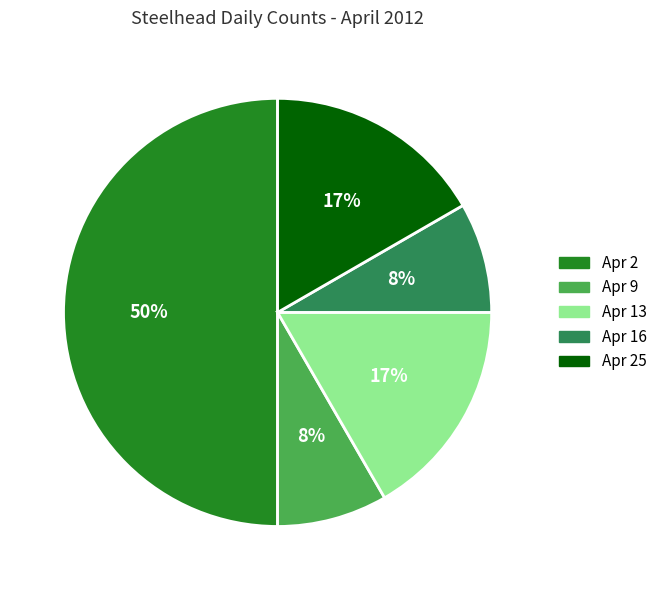

Count the number of slices in the pie.

5